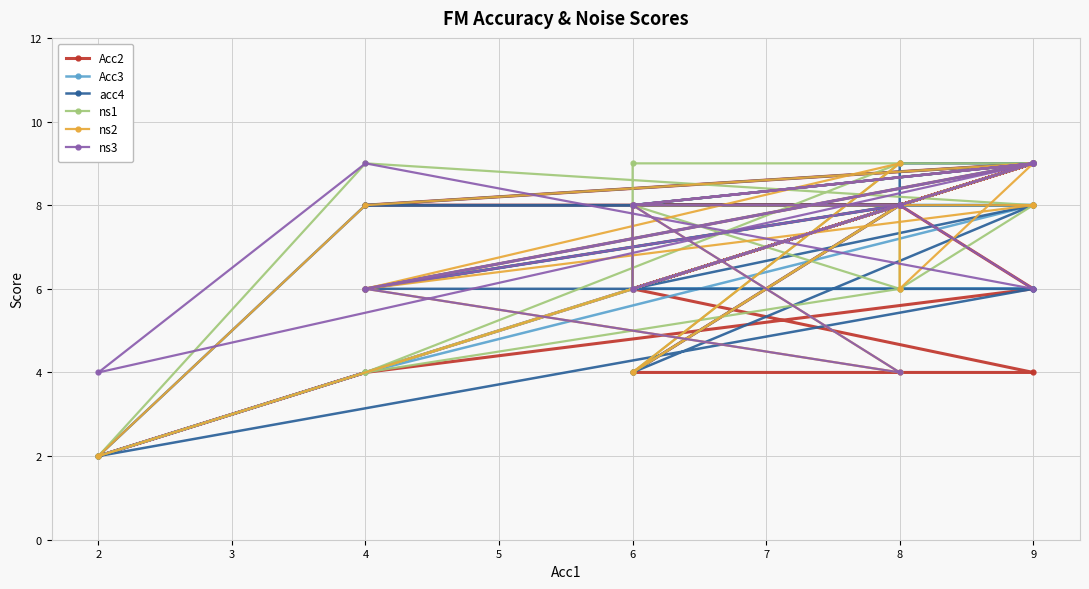

Reading left to right, transcribe all the data shown in this chart.

Acc2: 9	6	6	4	4	8	8	9	2	4	6	8	8	9	6	8	8	8	6	9
Acc3: 9	8	6	6	6	8	6	9	2	4	8	8	8	8	8	8	6	8	6	9
acc4: 9	8	6	8	4	8	6	6	2	8	9	8	9	9	8	8	8	8	8	8
ns1: 9	9	6	9	8	6	4	9	2	9	8	6	8	9	6	8	4	9	4	9
ns2: 8	8	6	9	8	4	6	9	2	8	9	6	8	9	8	8	4	9	6	8
ns3: 9	8	6	9	8	4	6	9	4	9	6	8	8	9	8	8	6	8	6	9